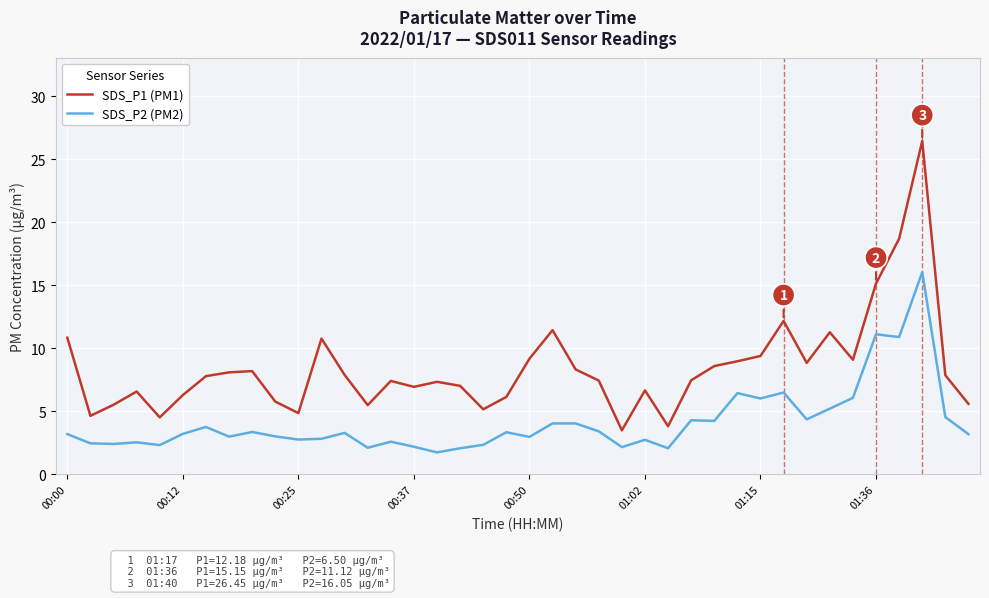

How many distinct data groups are displayed?

2